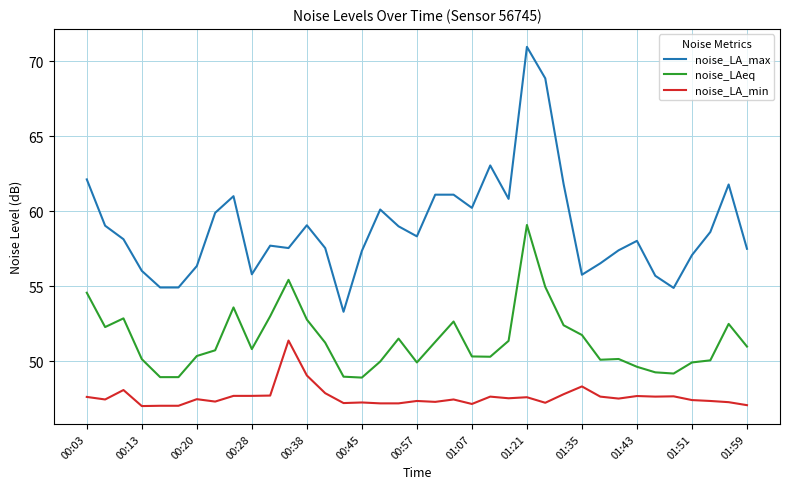

What is the difference between the maximum and minimum values in the noise_LA_max series?

17.7